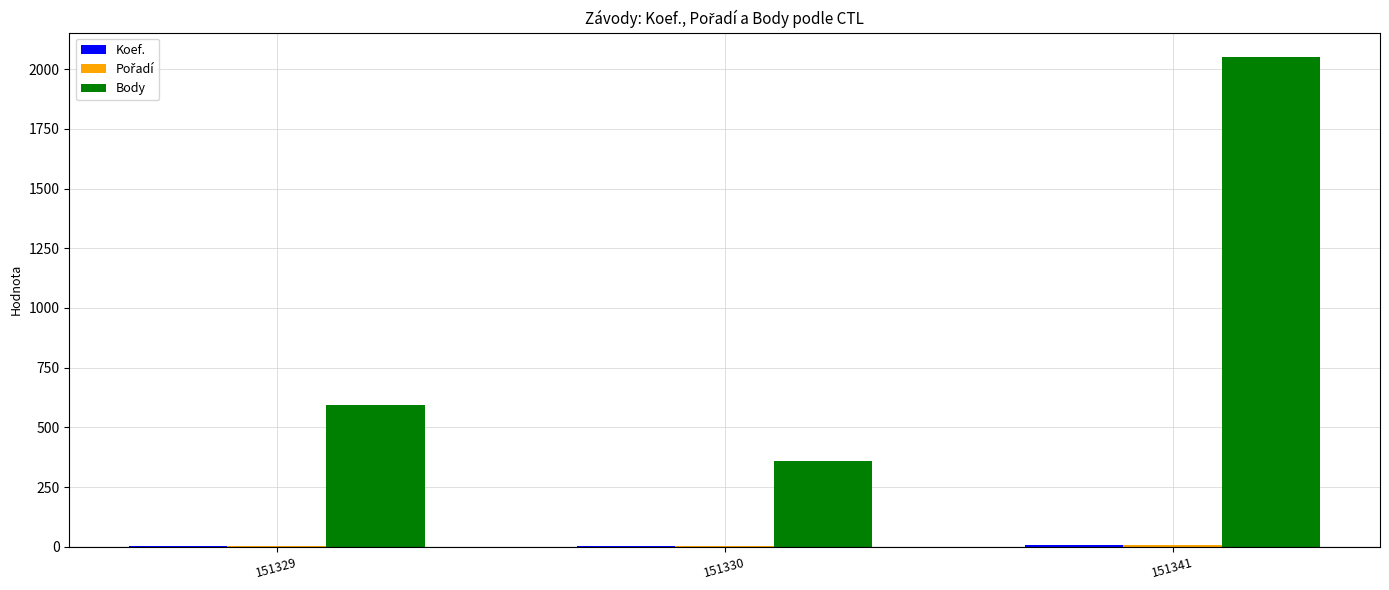

Are the bars horizontal?

No